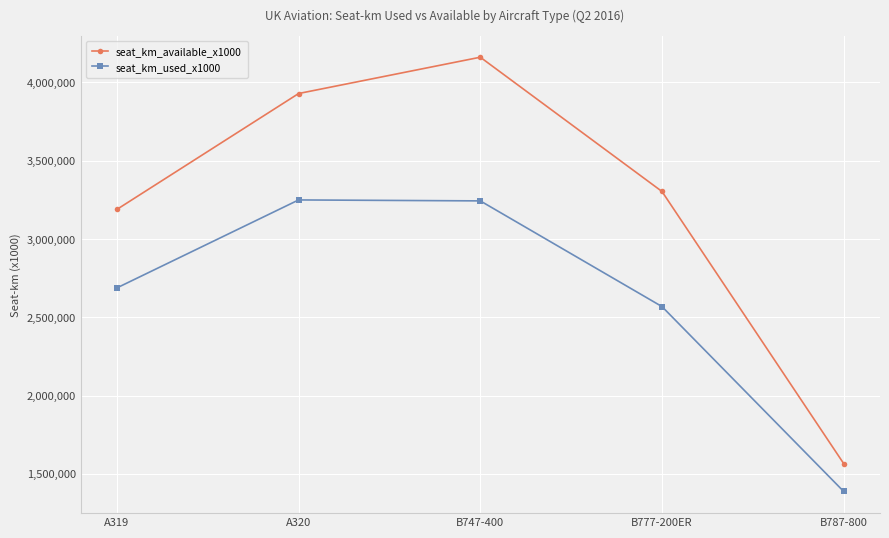

What is the lowest value of the seat_km_used_x1000 series?

1387800